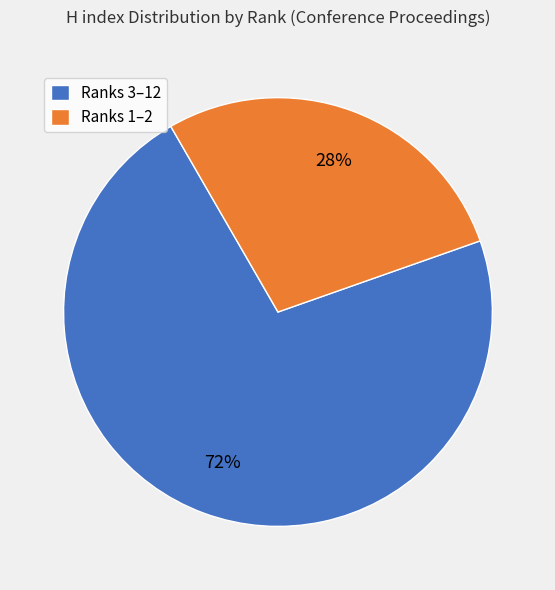

How many slices are in this pie chart?

2